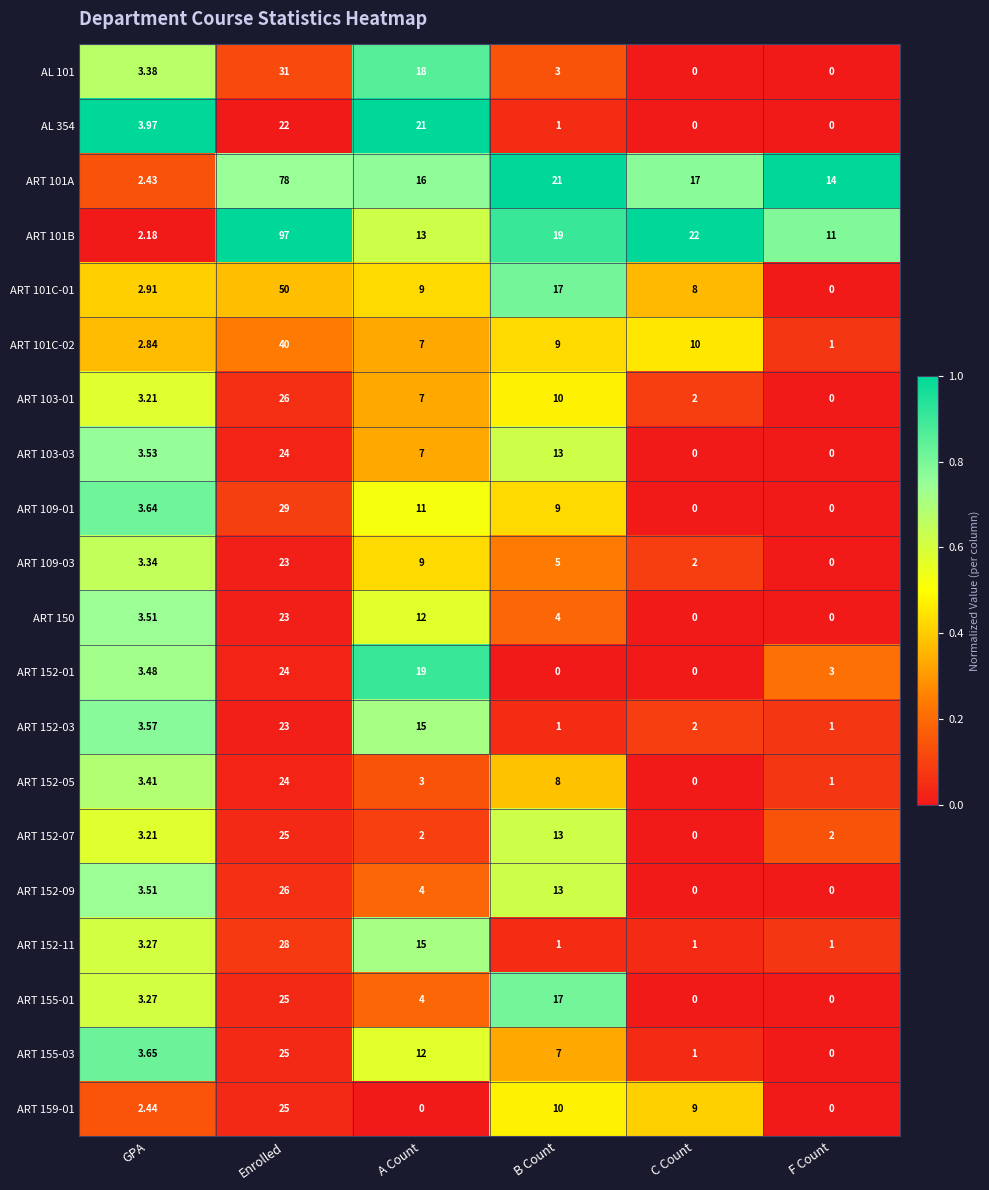

At which label does ART 152-05 reach its peak?

Enrolled